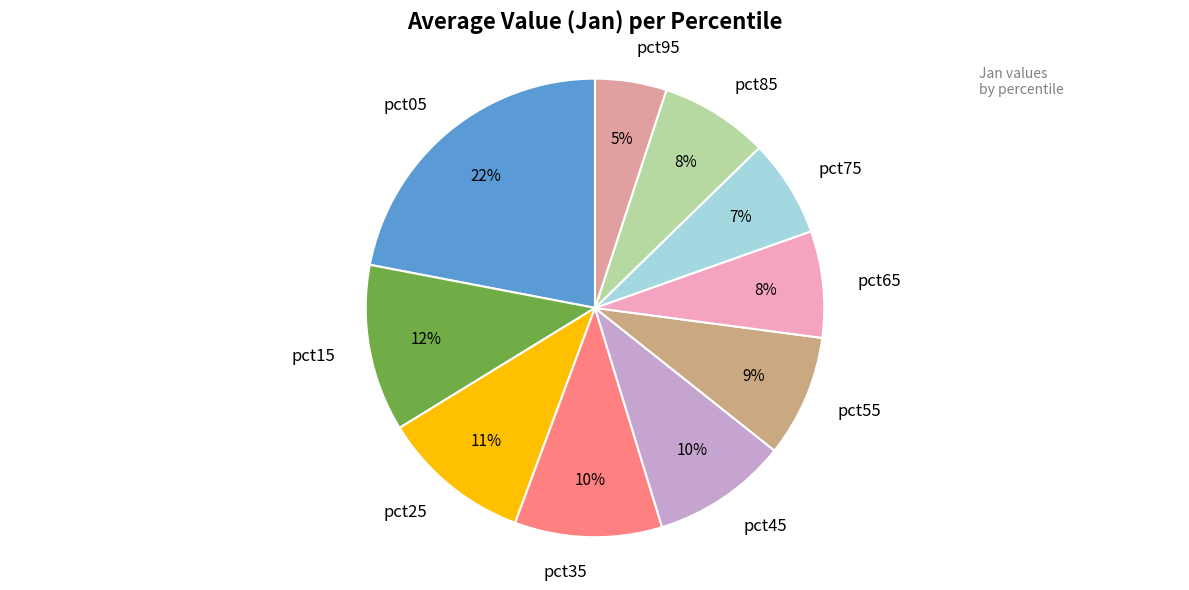

To the nearest percent, what is the difference between the largest and smallest slice percentages?

17%